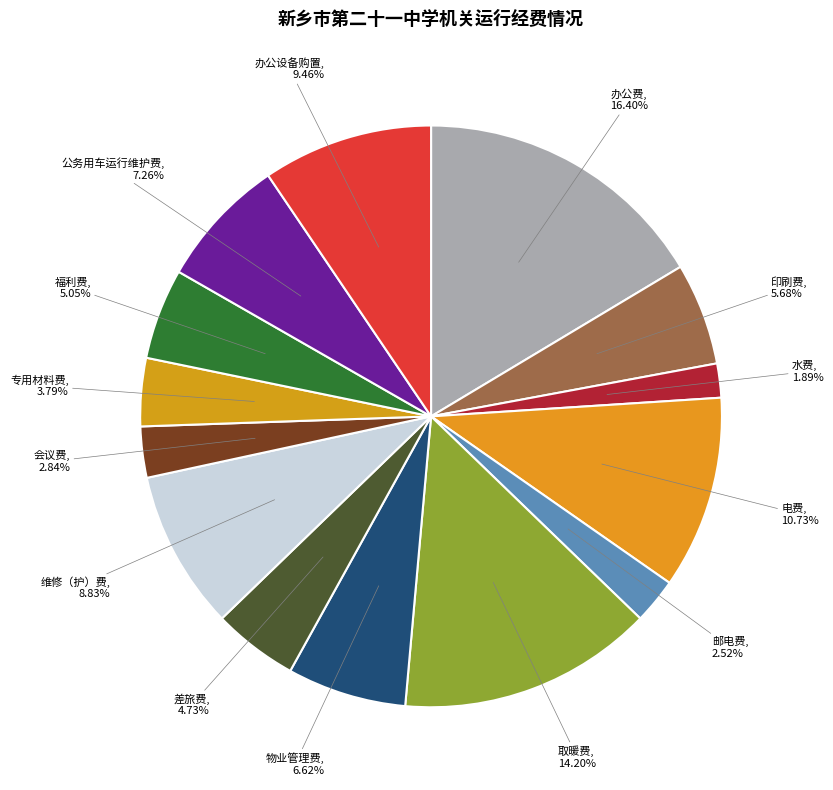

To the nearest percent, what is the difference between the largest and smallest slice percentages?

15%